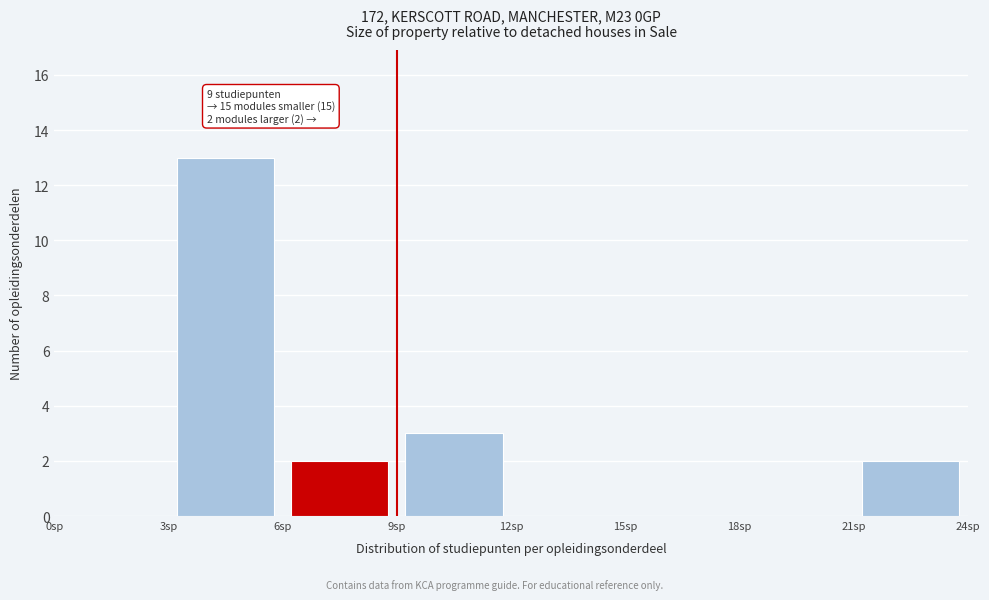

Which range on the x-axis has the tallest bar?

3 to 6